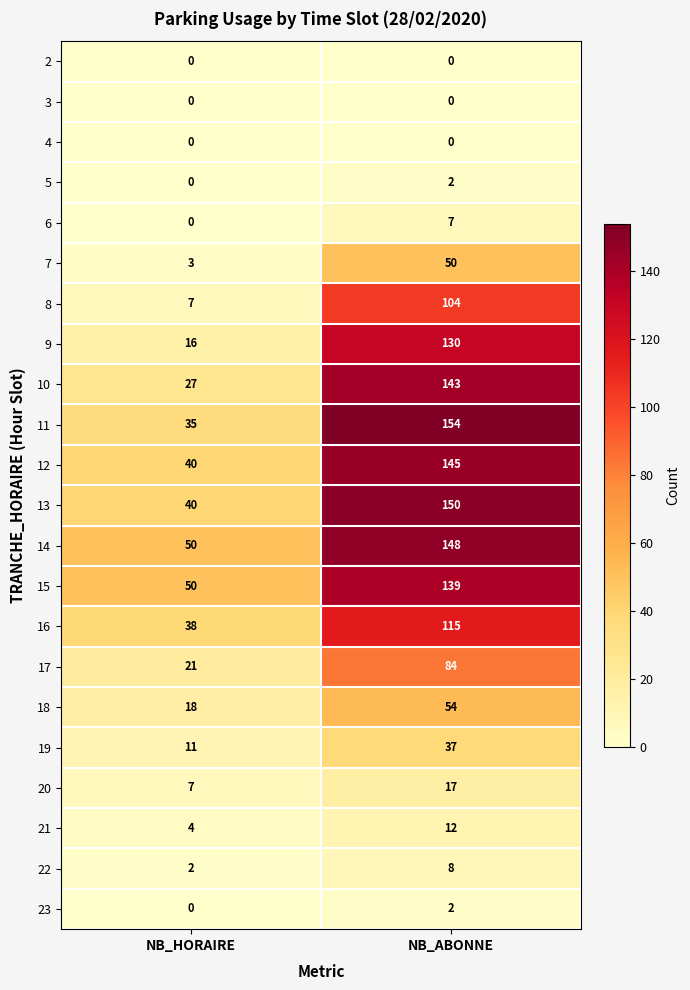

Between NB_HORAIRE and NB_ABONNE, which series saw the biggest shift?

11